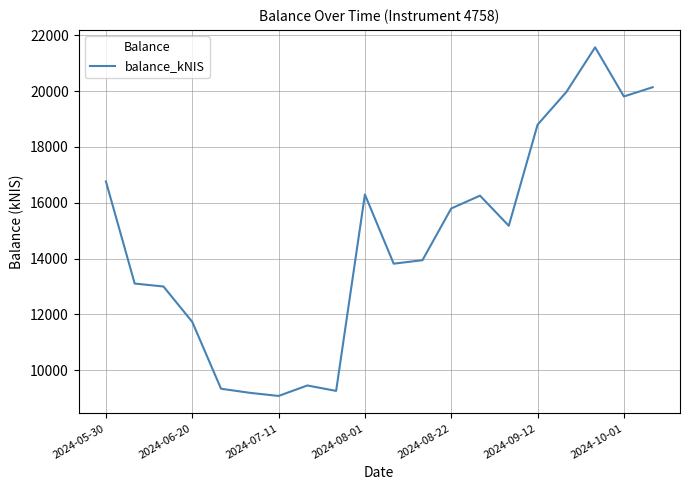

What is the greatest value displayed?

21570.4